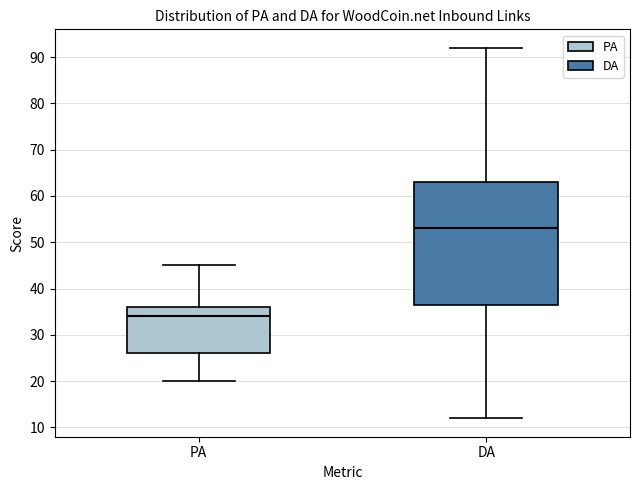

Which box is the tallest, from its lower edge to its upper edge?

DA